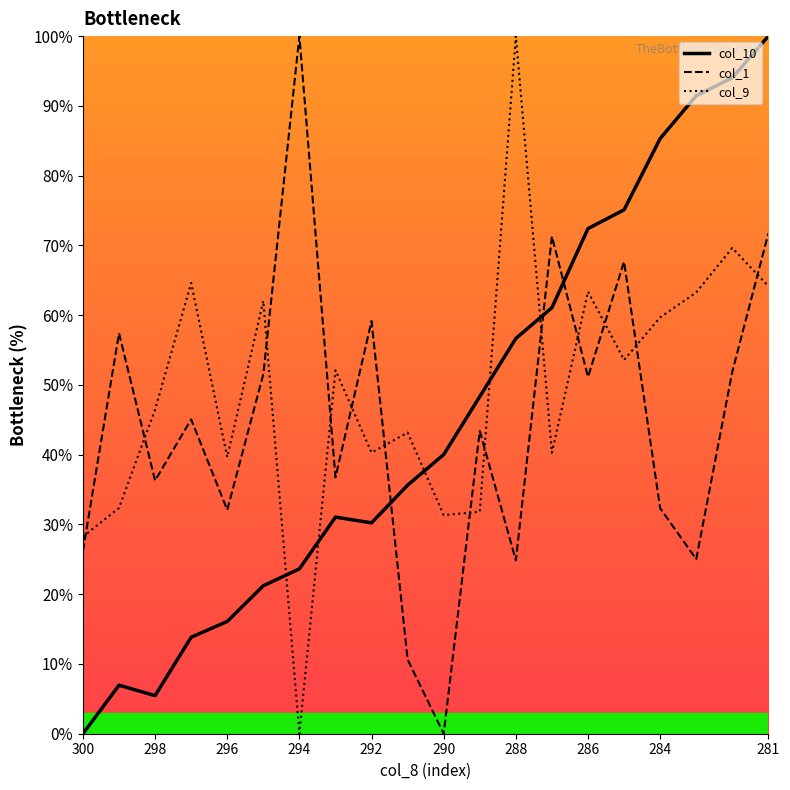

Which series ends up on top after the final intersection of col_10 and col_9?

col_10